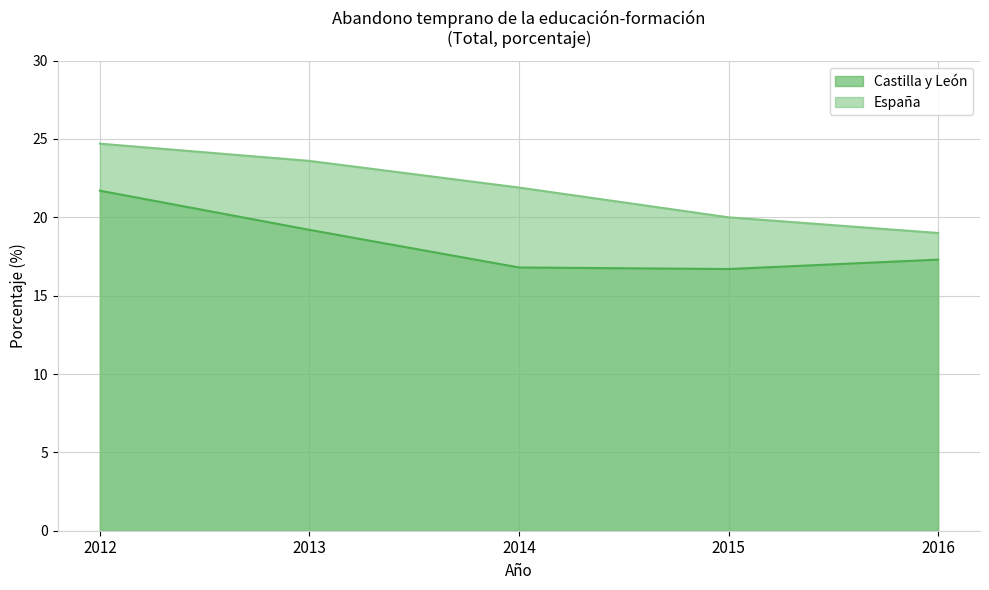

Between 2012 and 2014, which series saw the biggest shift?

Castilla y León